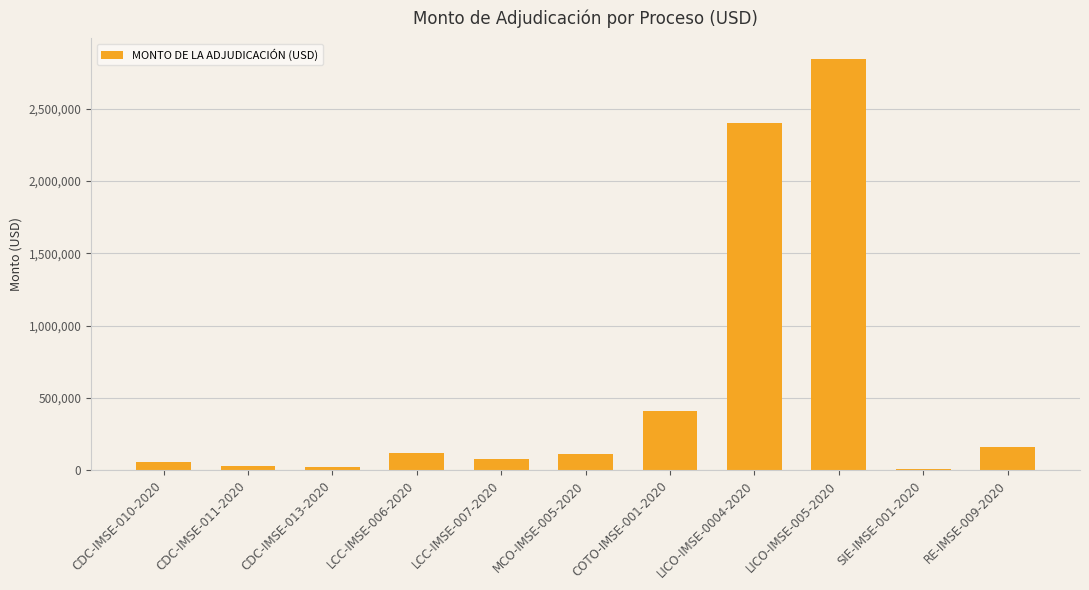

What is the sum of the values at SIE-IMSE-001-2020 and CDC-IMSE-011-2020?

43392.7